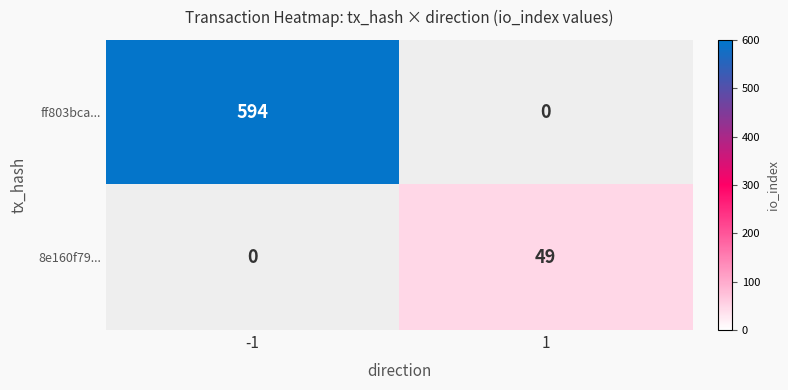

List the labels in order of 8e160f79... value, largest first.

1, -1